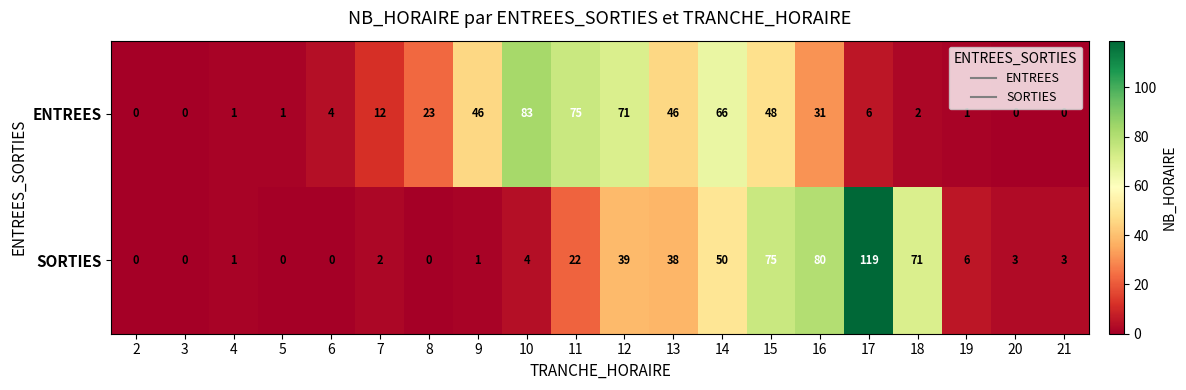

Rank the series by their maximum value, from lowest to highest.

ENTREES, SORTIES